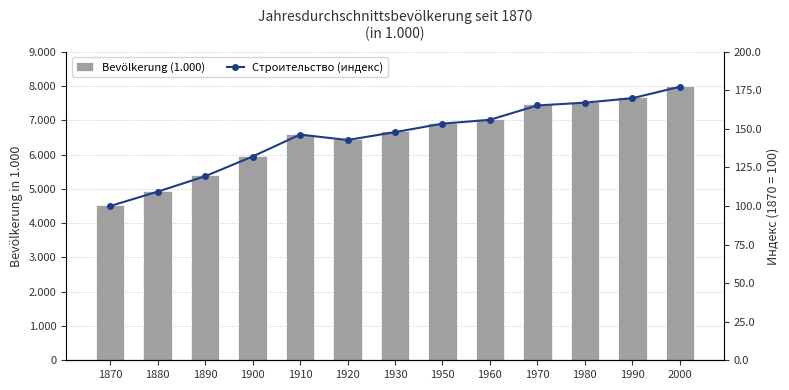

What is the difference between the Bevölkerung (1.000) values at 1990 and 1960?

631.0